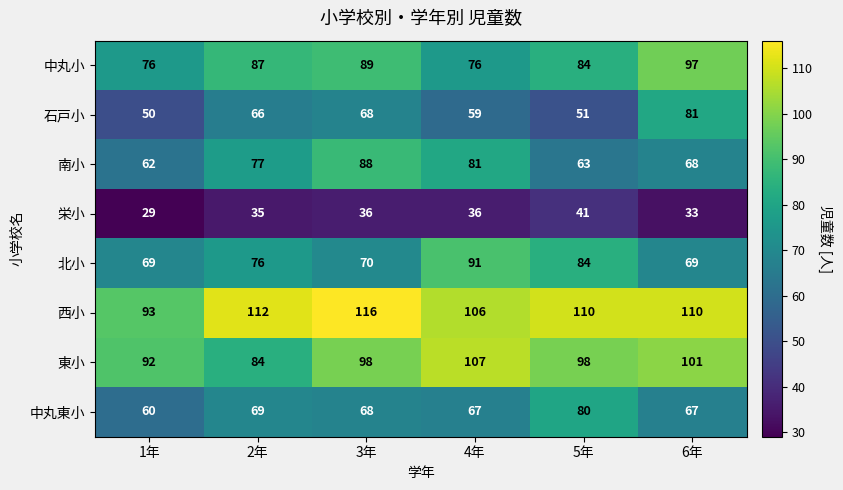

What is the total value across all series at 4年?

623